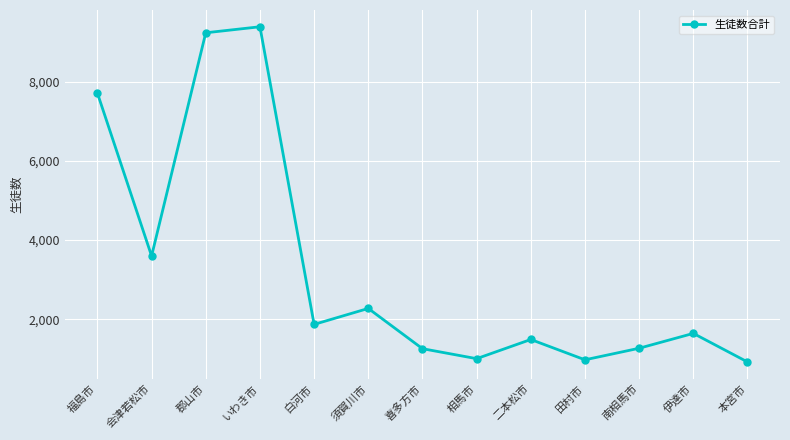

Approximately how many times larger is the value at いわき市 compared to 福島市?

1.2